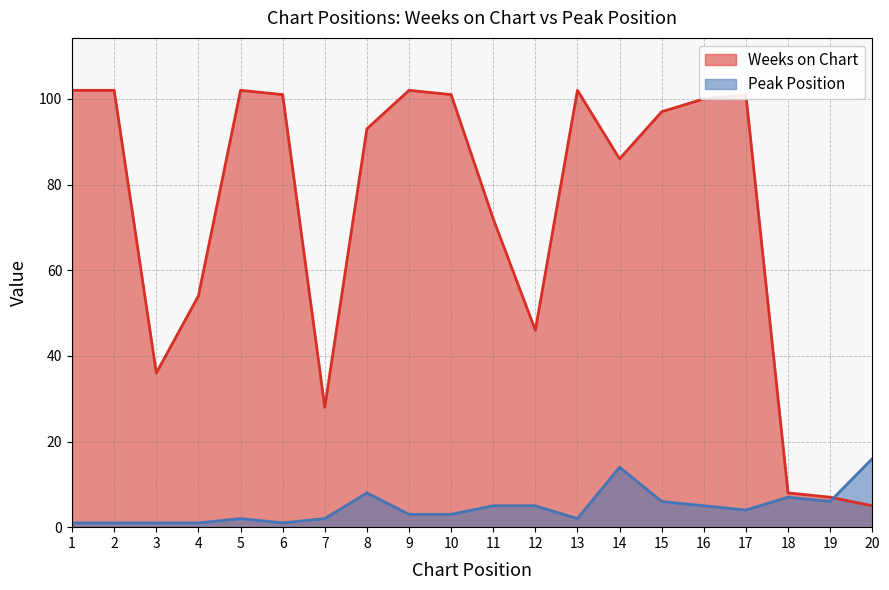

How many lines are shown in the chart?

2